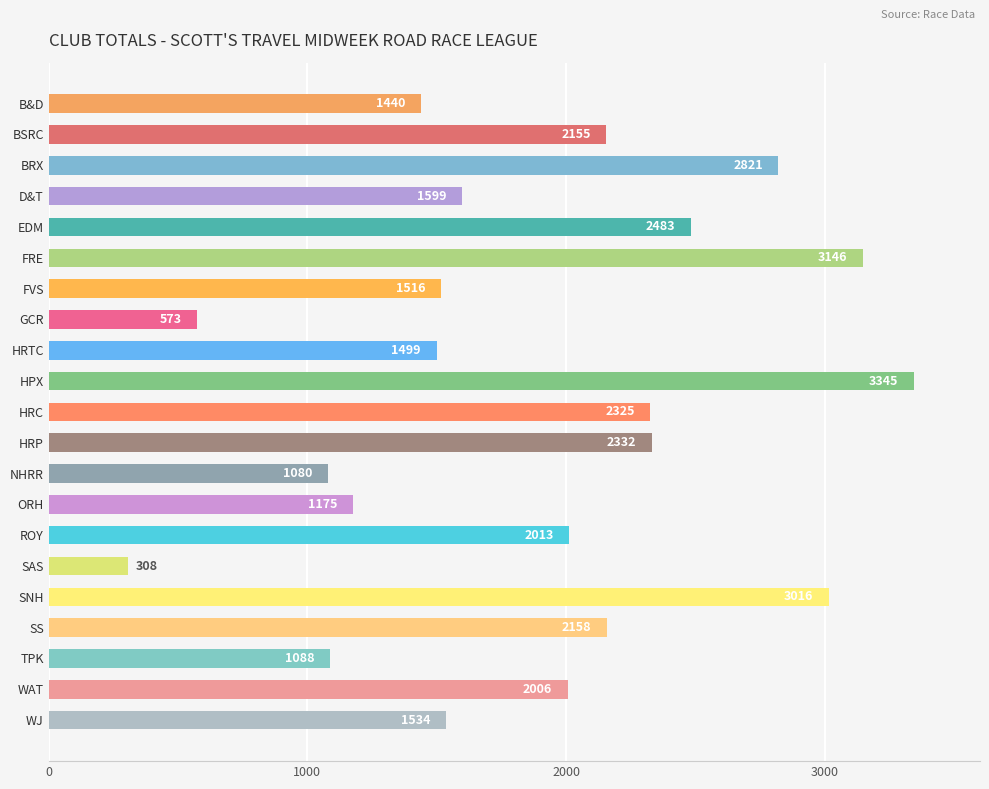

What is the difference between the second highest and second lowest values?

2573